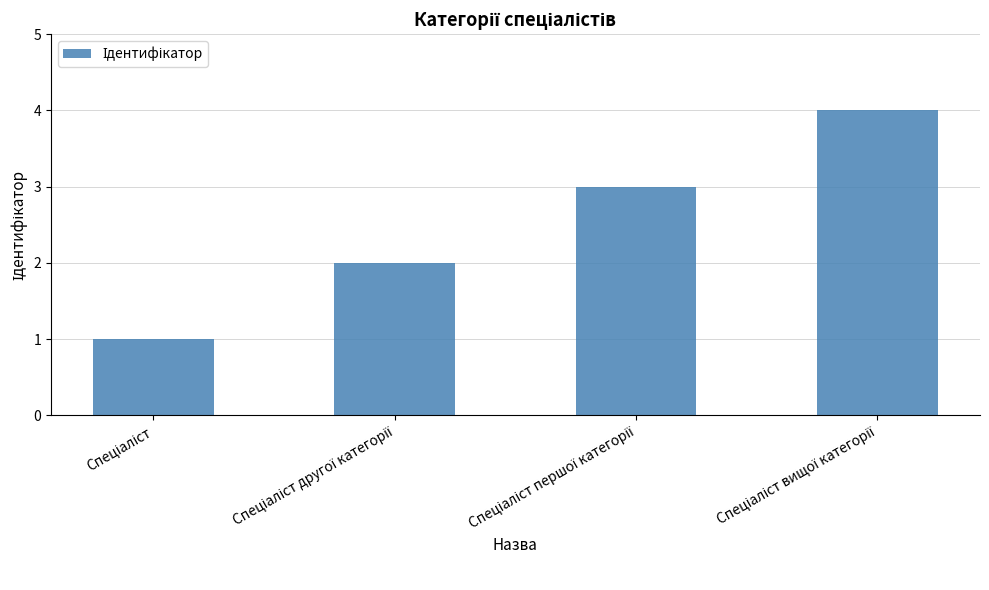

Does the chart contain stacked bars?

No